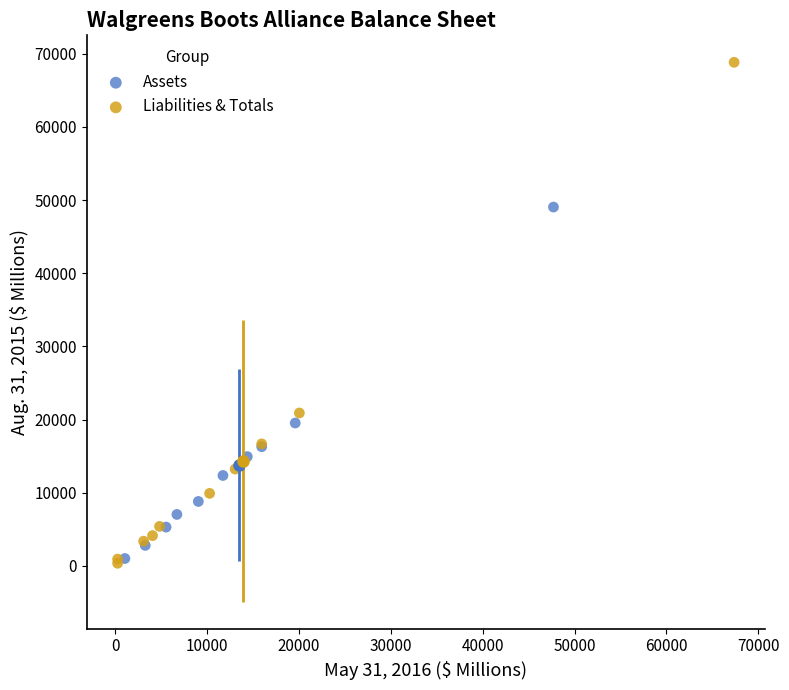

Which series contains the lowest Y value?

Liabilities & Totals